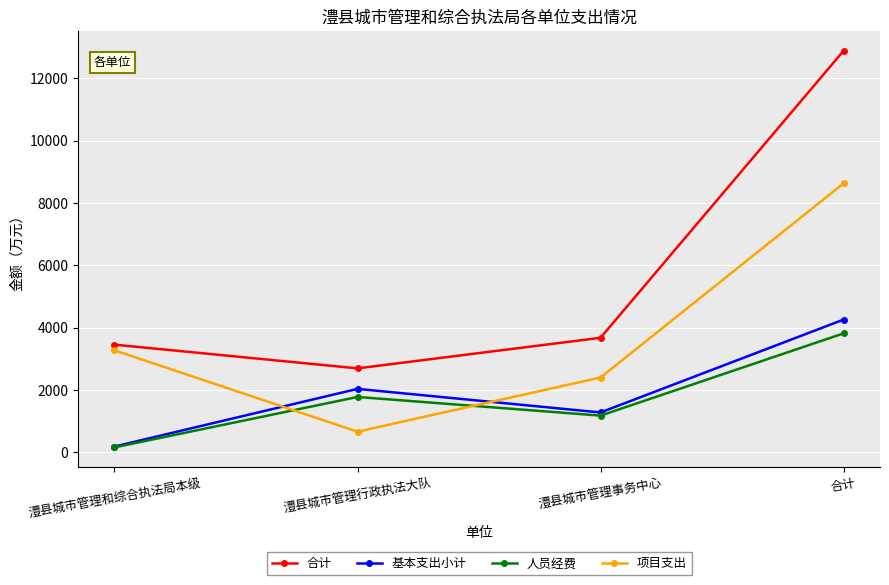

What is the lowest value of the 合计 series?

2690.4